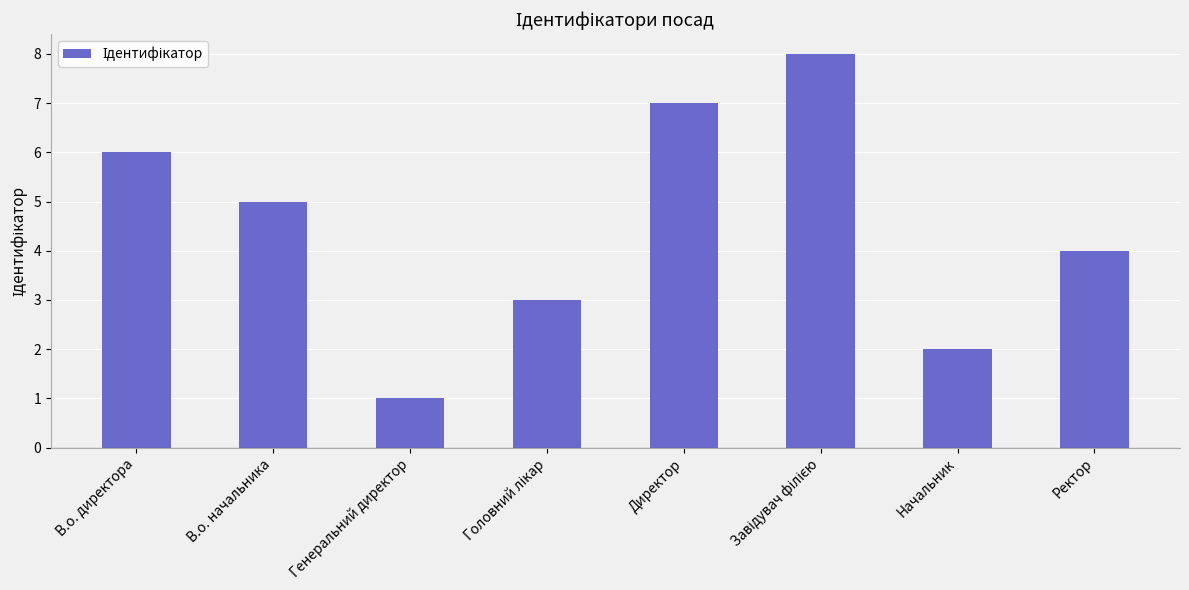

Approximately how many times larger is the value at Ректор compared to В.о. начальника?

0.8